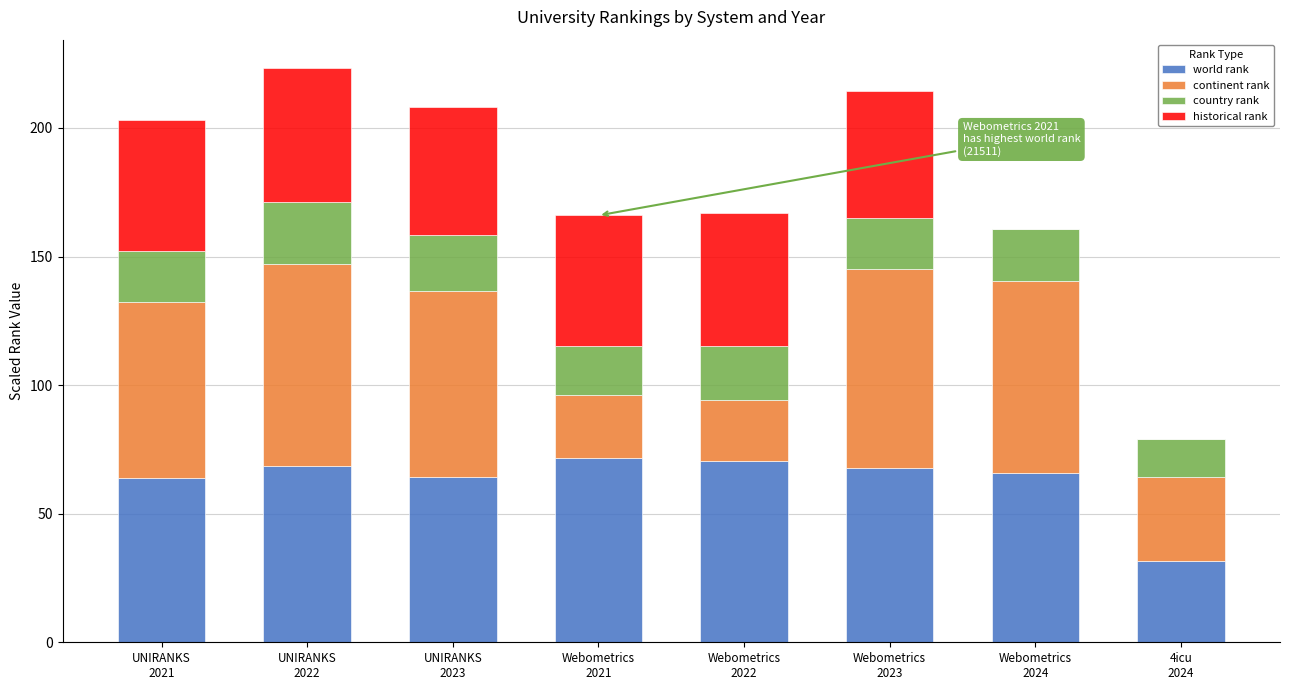

Count the number of data series in this chart.

4